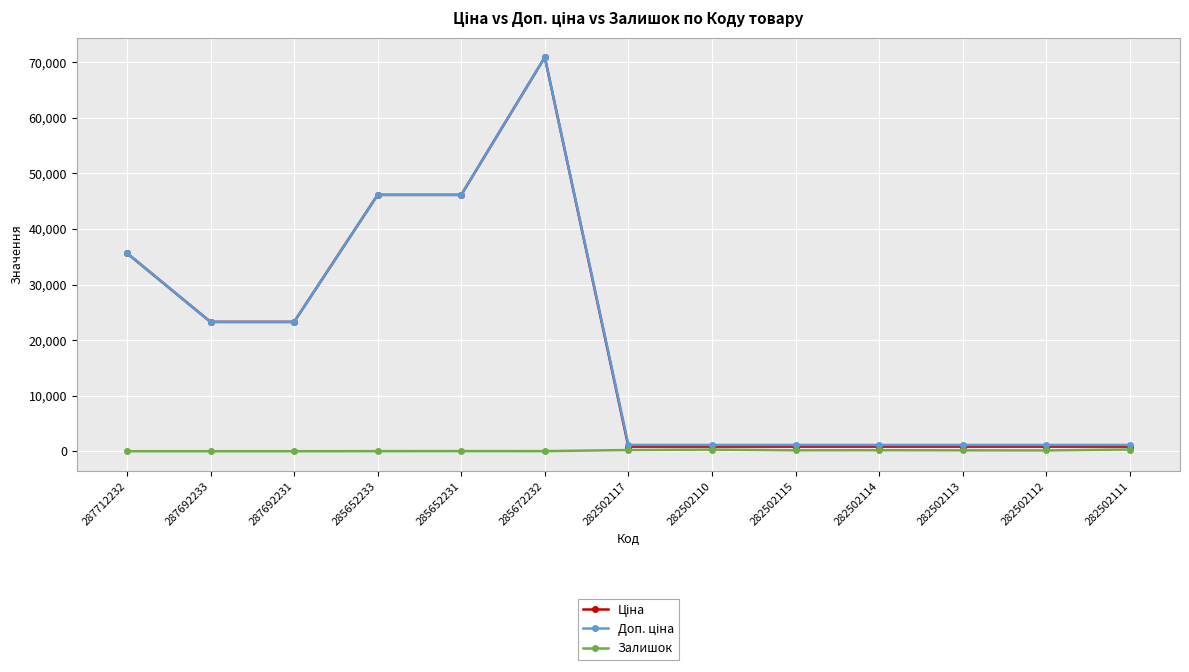

True or false: Залишок has more than 0 points higher than both neighbors.

True